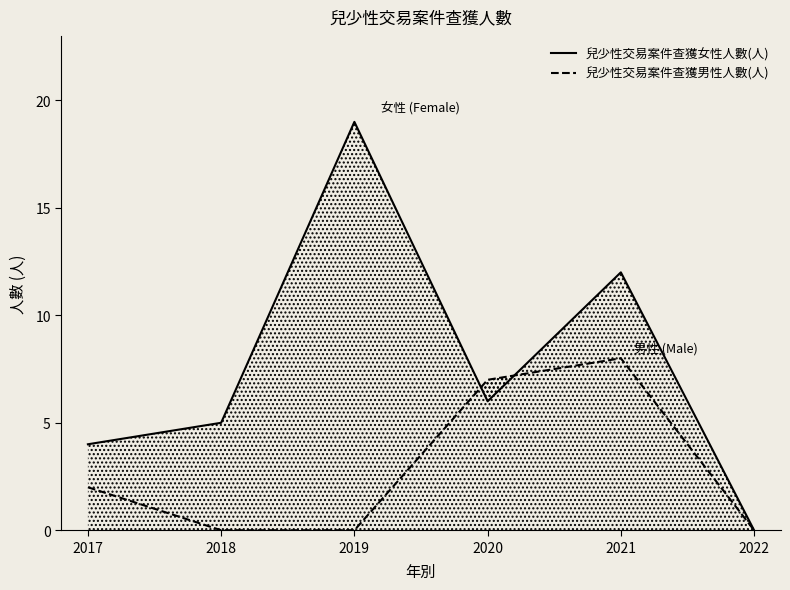

How many series are shown in this chart?

2